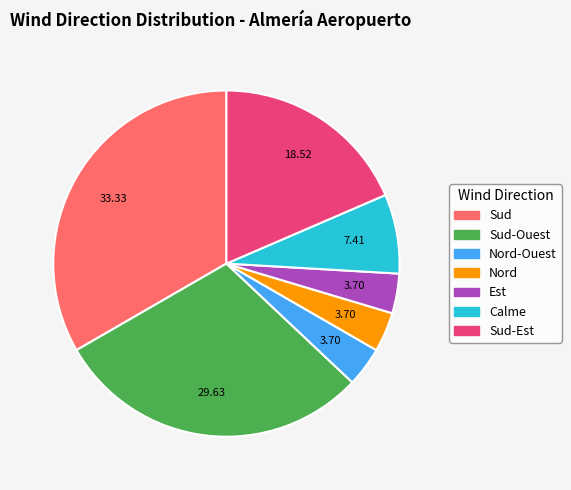

Is there any slice that represents more than half of the pie?

No